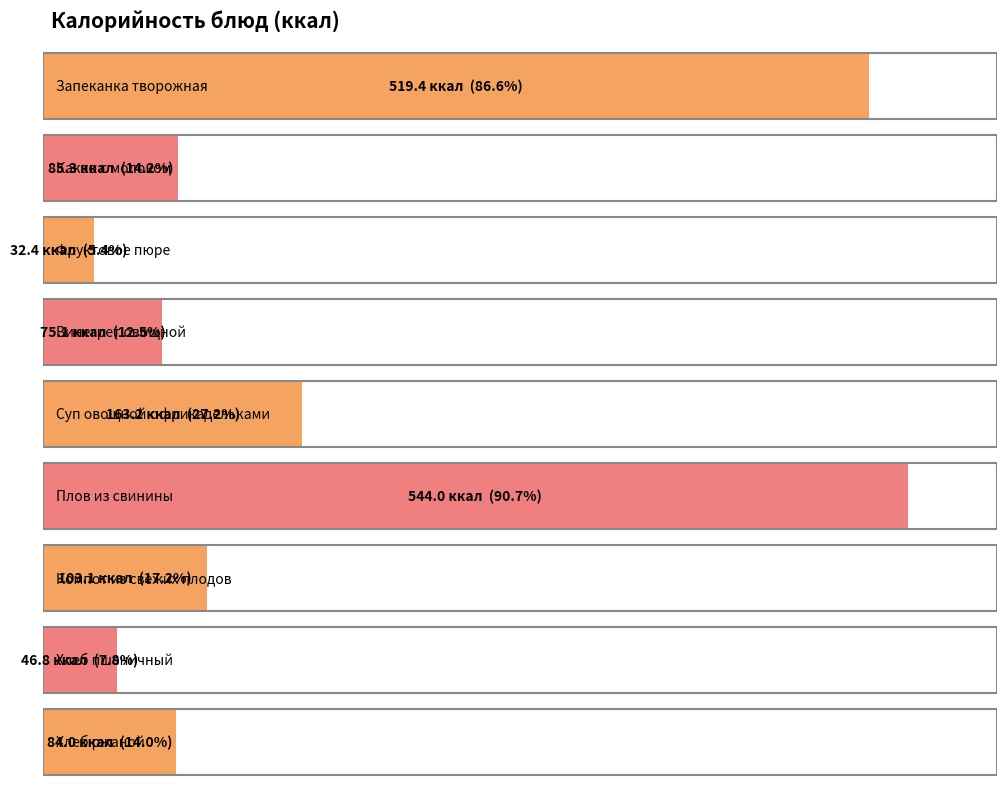

What is the difference between the maximum and minimum values?

511.6